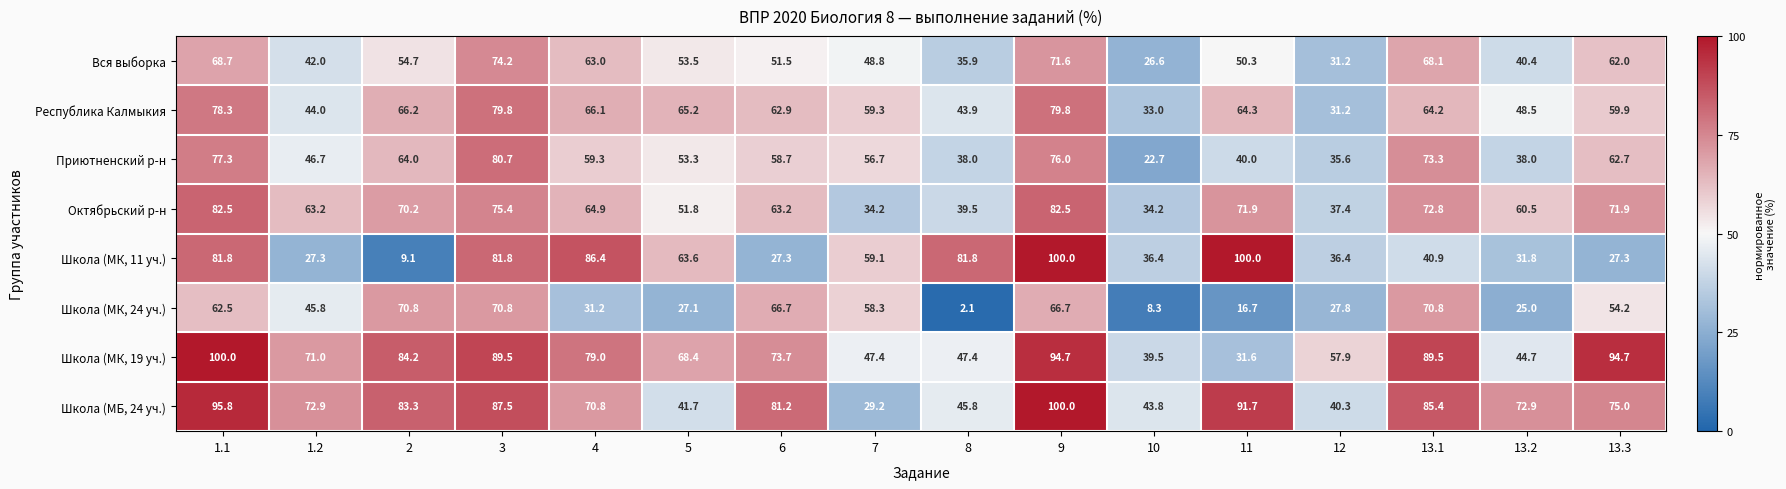

What is the highest value of the Школа (МБ, 24 уч.) series?

100.0